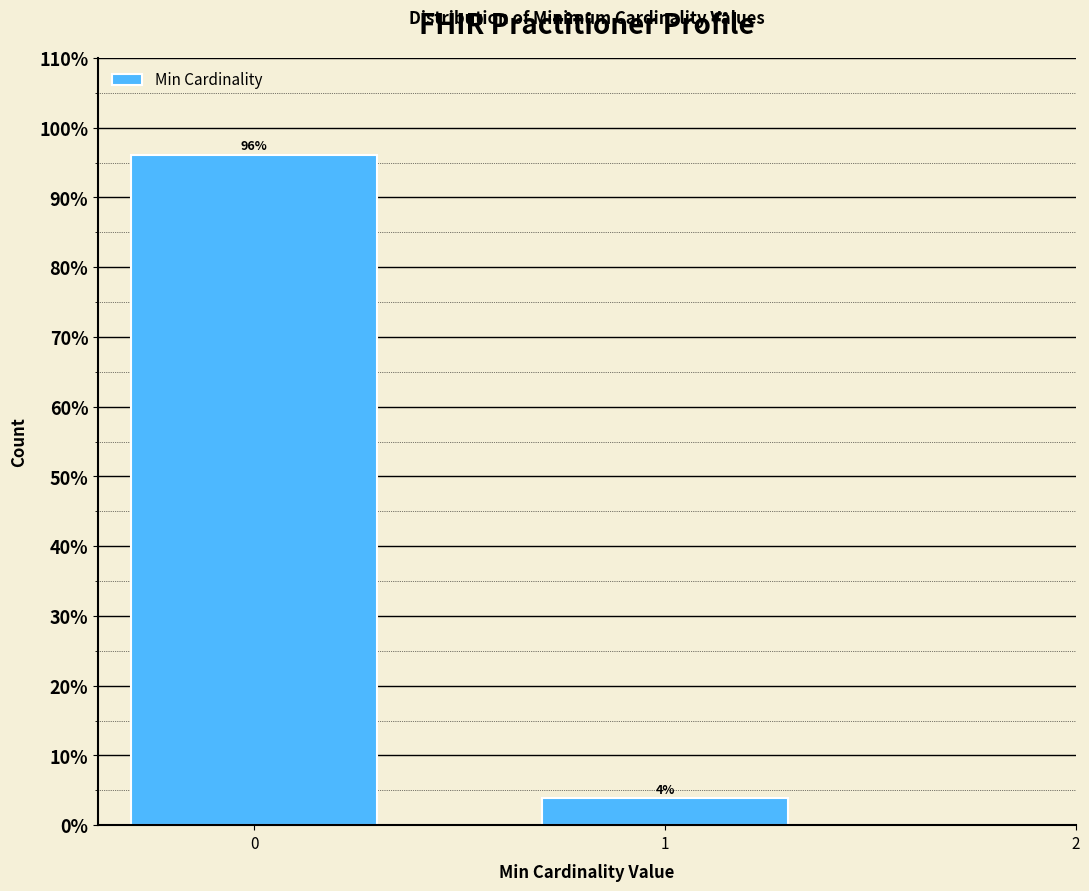

What is the greatest value displayed?

96.2